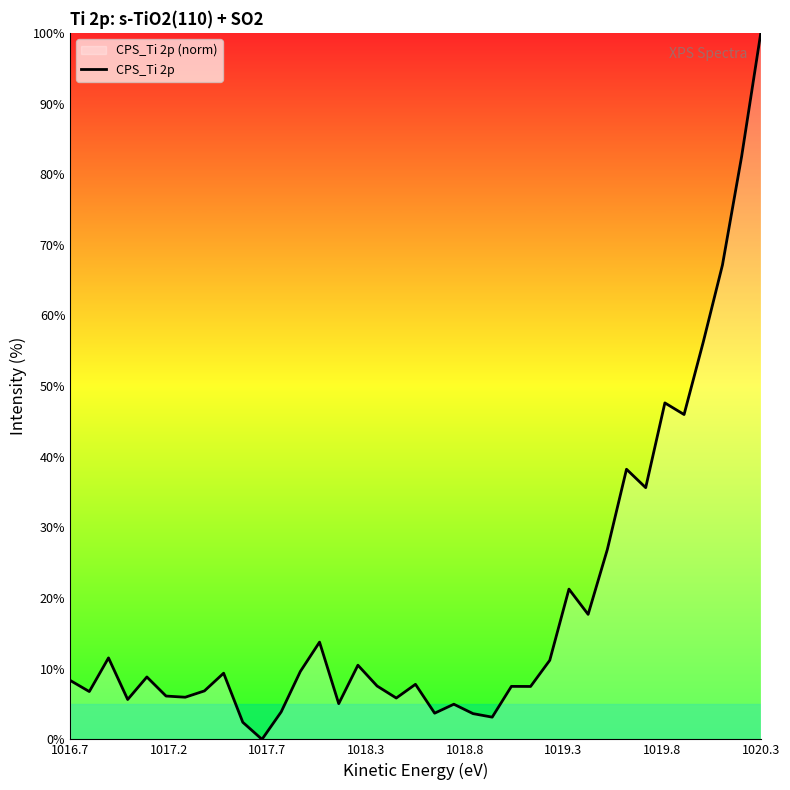

The value at 1016.7 is 8.3. True or false?

True